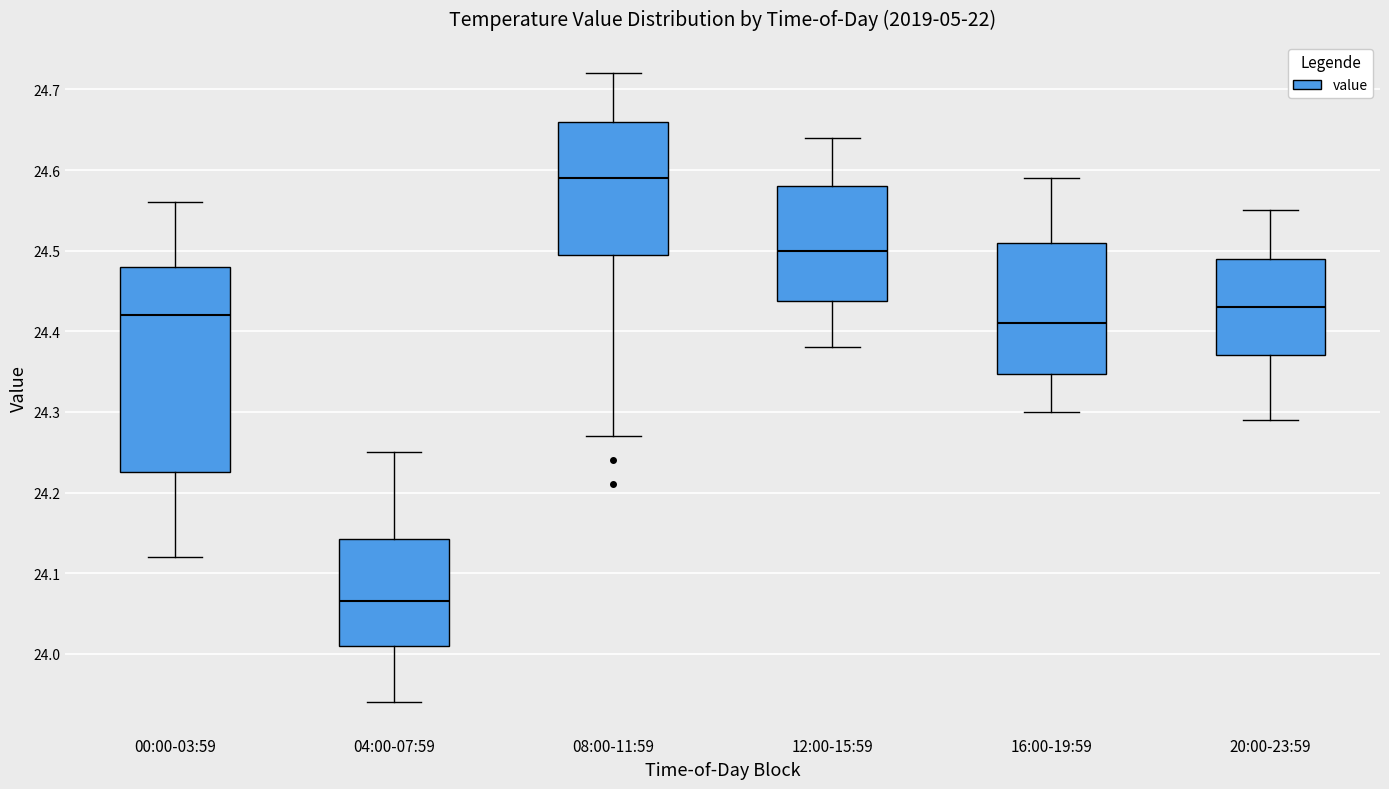

Where does the upper whisker of the box for 08:00-11:59 end on the y-axis? The values are not printed on the chart, so give them approximately, as read against the axis.

24.72